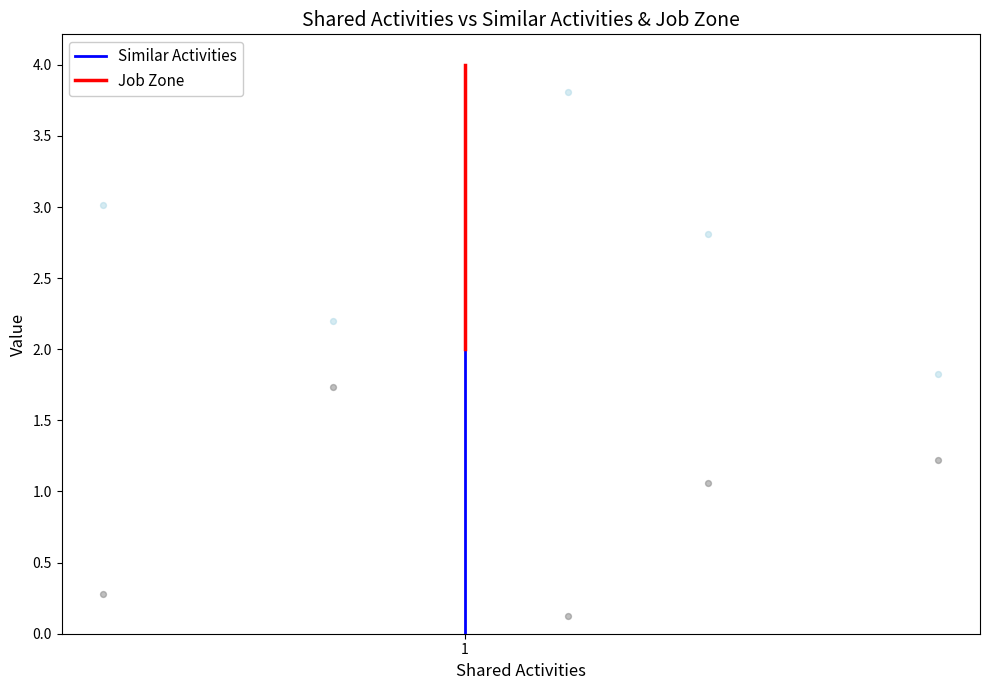

Is the value of Job Zone at 1 greater than the value of Similar Activities at 1?

Yes